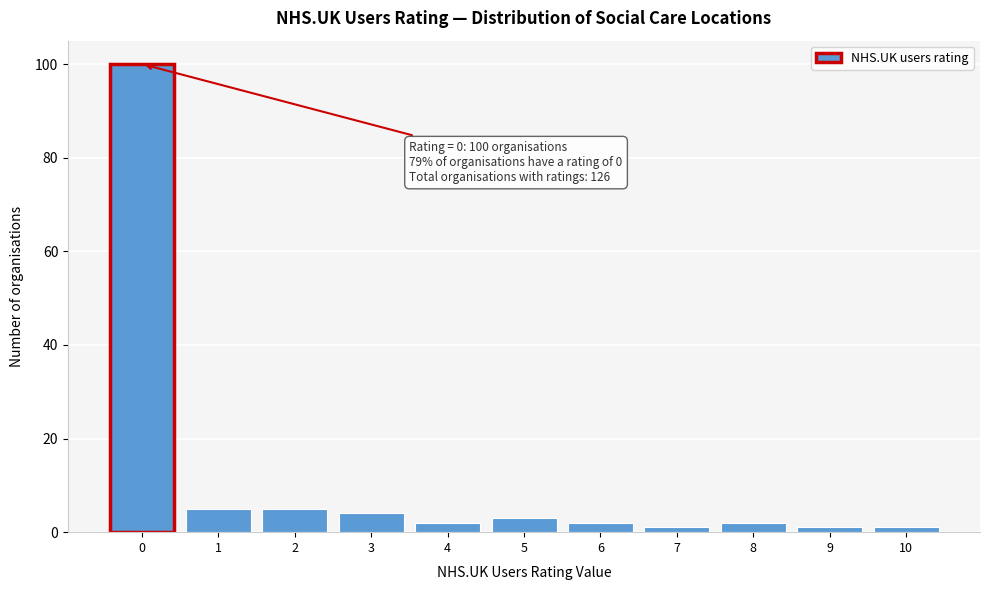

Reading left to right, extract all data points from this chart.

100	5	5	4	2	3	2	1	2	1	1